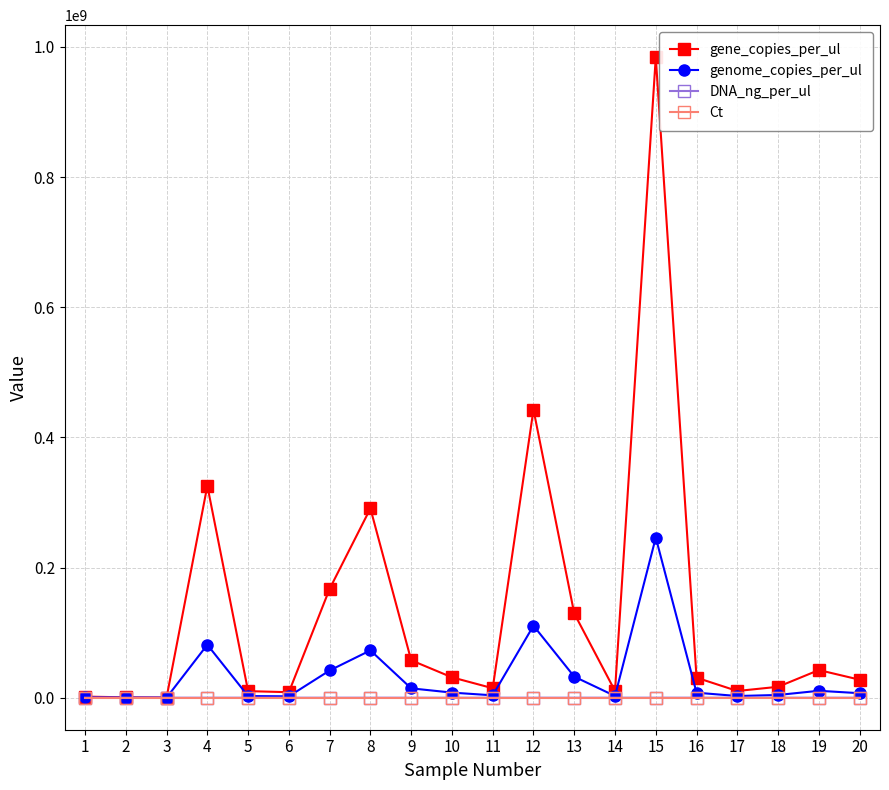

What are all the series names shown in the legend?

gene_copies_per_ul, genome_copies_per_ul, DNA_ng_per_ul, Ct